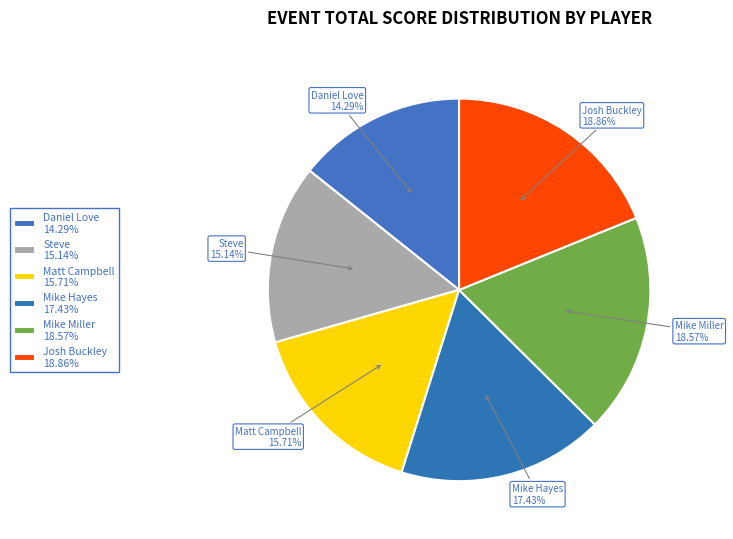

What is the smallest slice in the pie chart?

Daniel Love